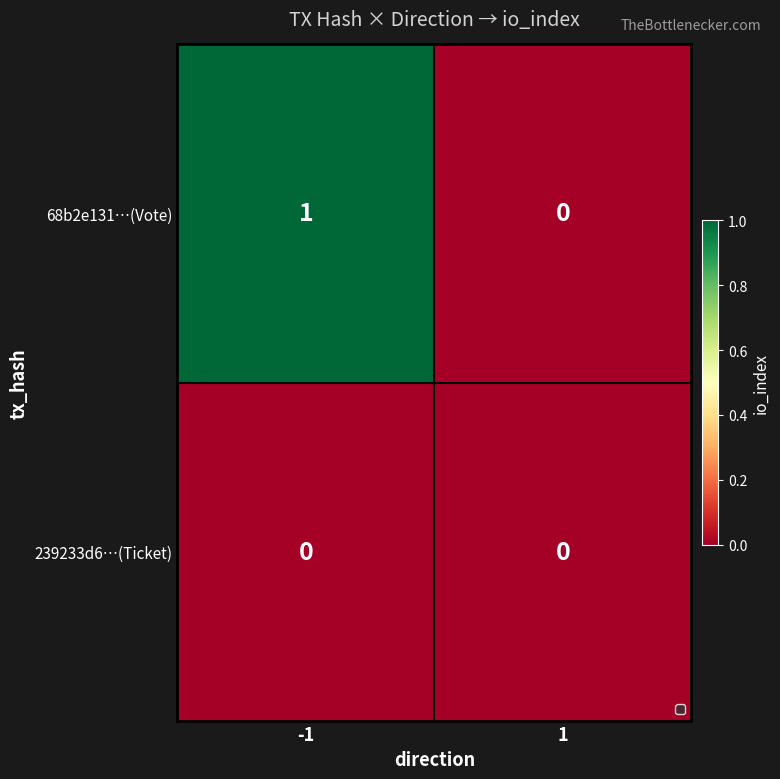

Which series has the largest range (max minus min)?

68b2e131…(Vote)